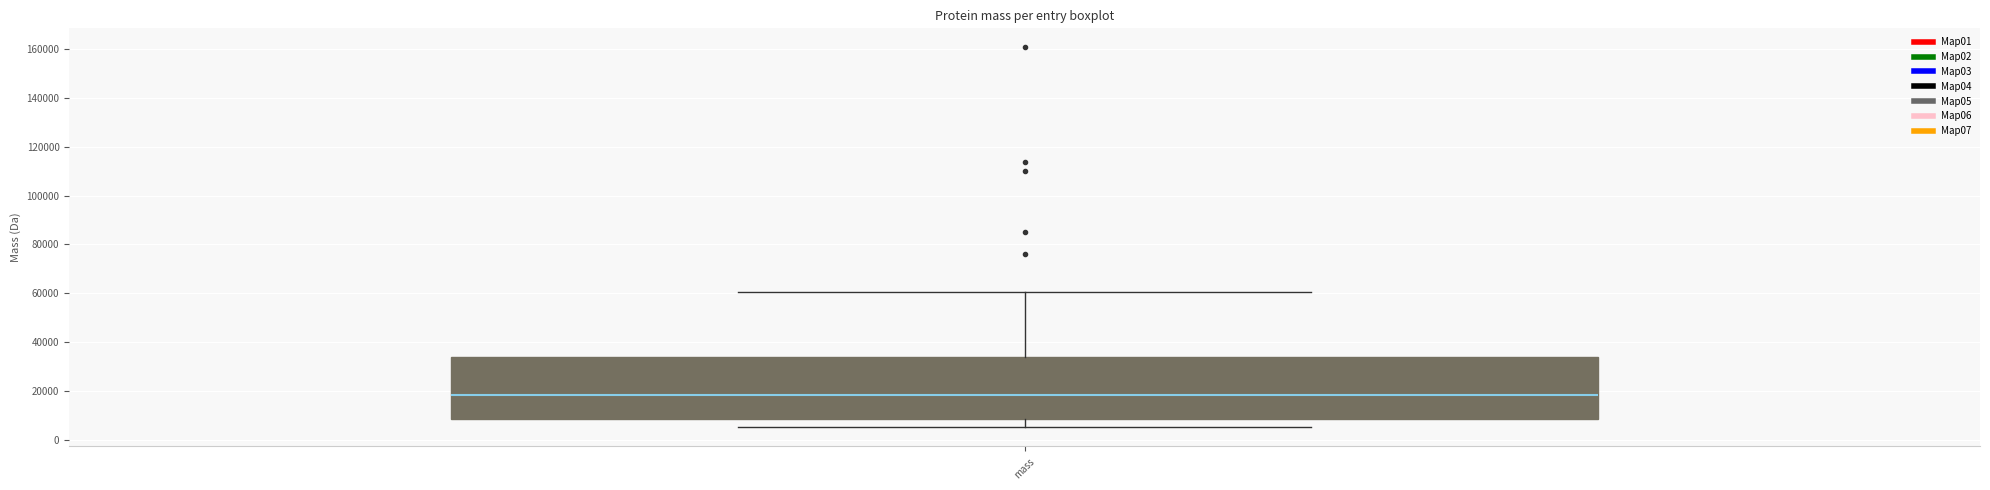

Transcribe this box plot: give where the median line is, the range the box spans, and where the two whiskers end, as read against the y-axis. The values are not printed on the chart, so give them approximately, as read against the axis.

median 18000, box 8000 to 34000, whiskers 6000 to 60000